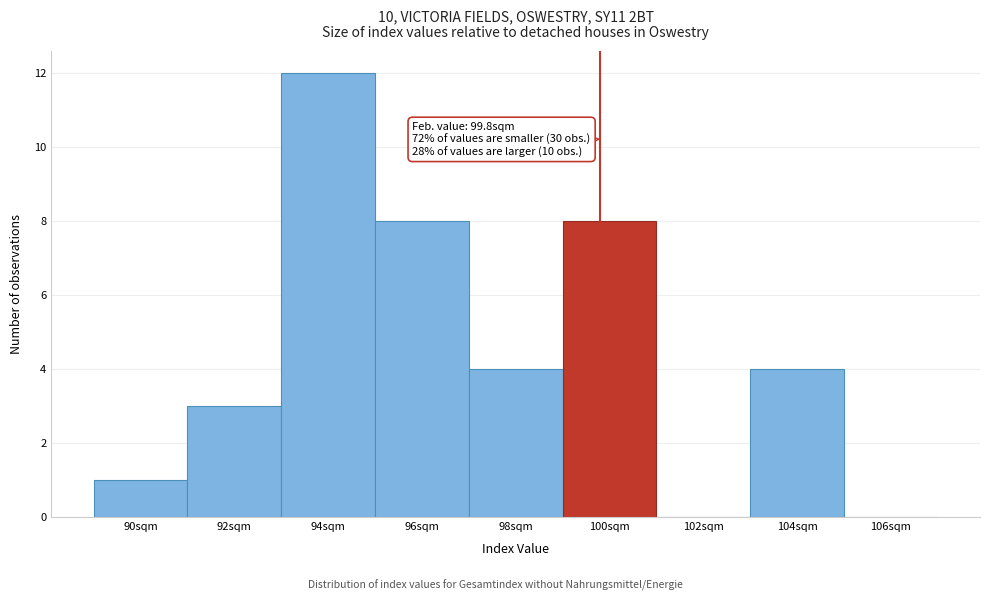

Over which range of the x-axis is the bar tallest?

93 to 95